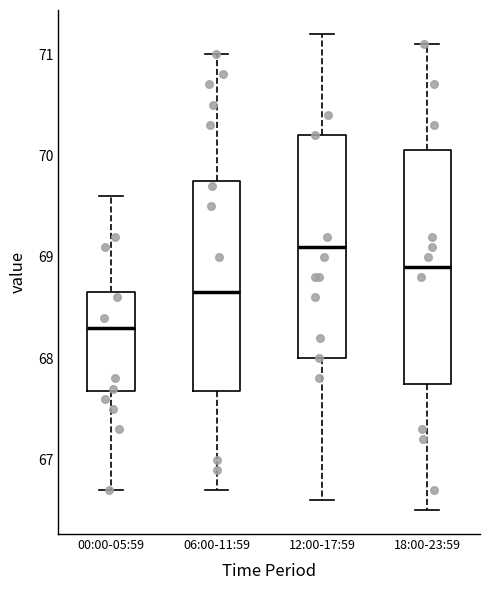

Which box has the highest median line?

12:00-17:59